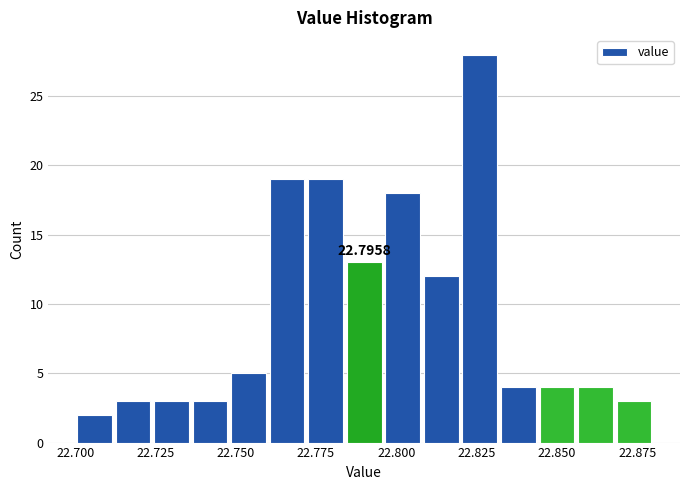

Read against the x-axis, roughly where is the centre of the tallest bar?

22.825